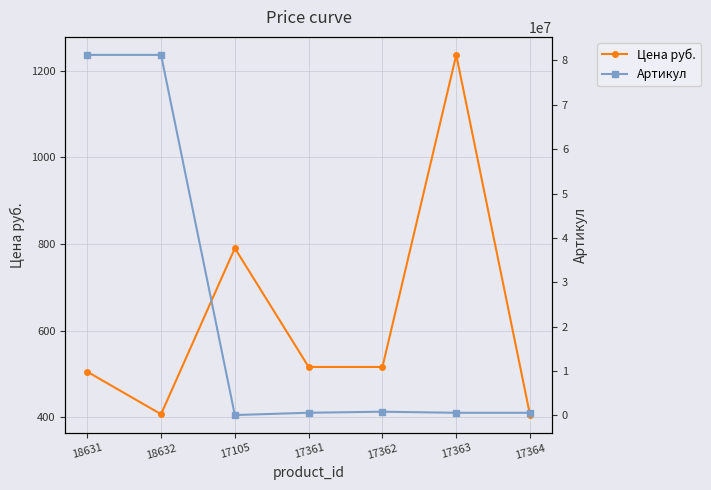

What is the average value of the Цена руб. series?

625